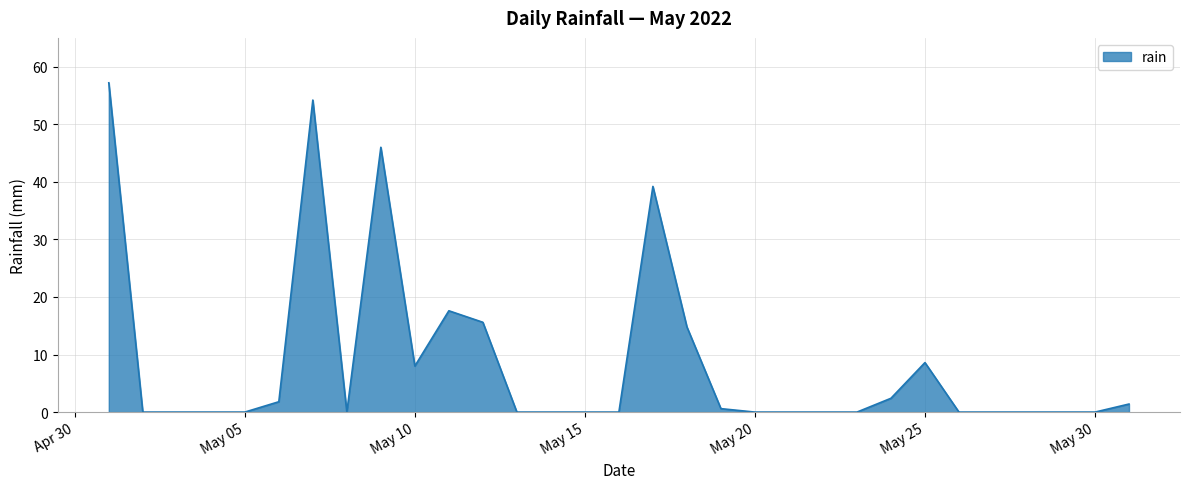

What is the difference between the maximum and minimum values?

57.2